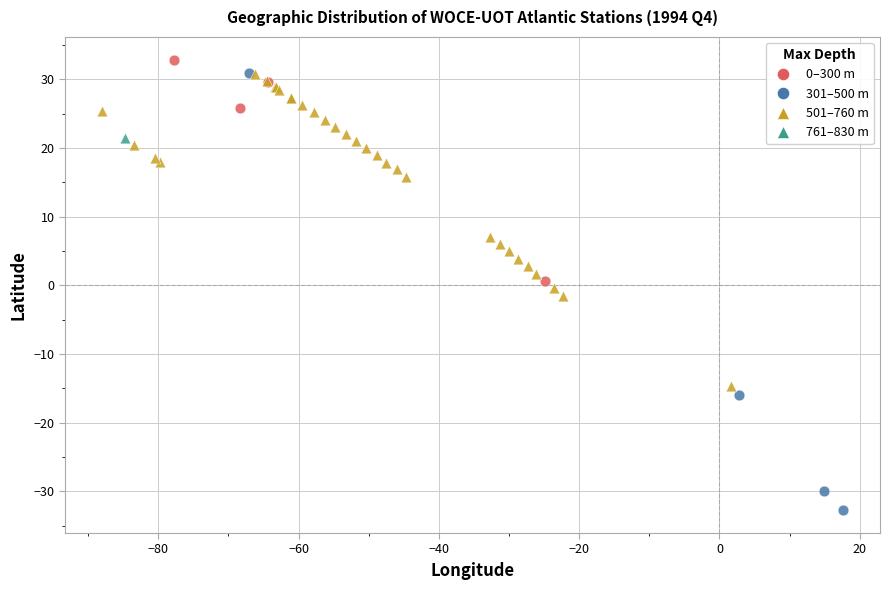

What are all the series names shown in the legend?

0–300 m, 301–500 m, 501–760 m, 761–830 m